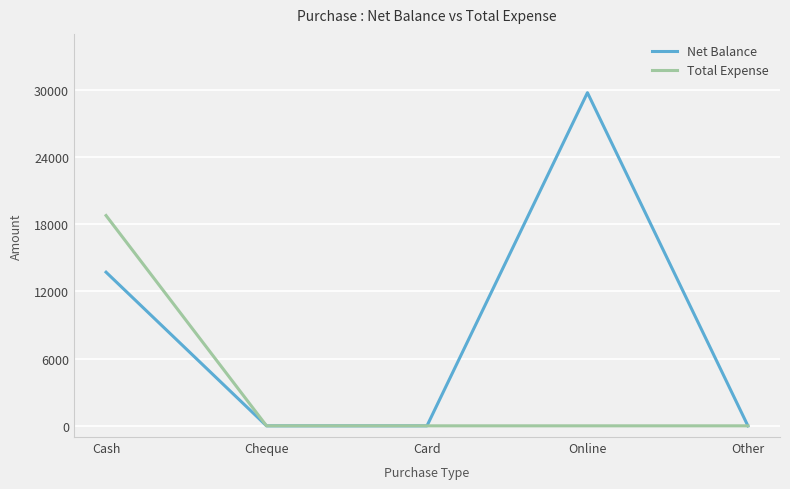

The Total Expense series shows 0 at Online. True or false?

True